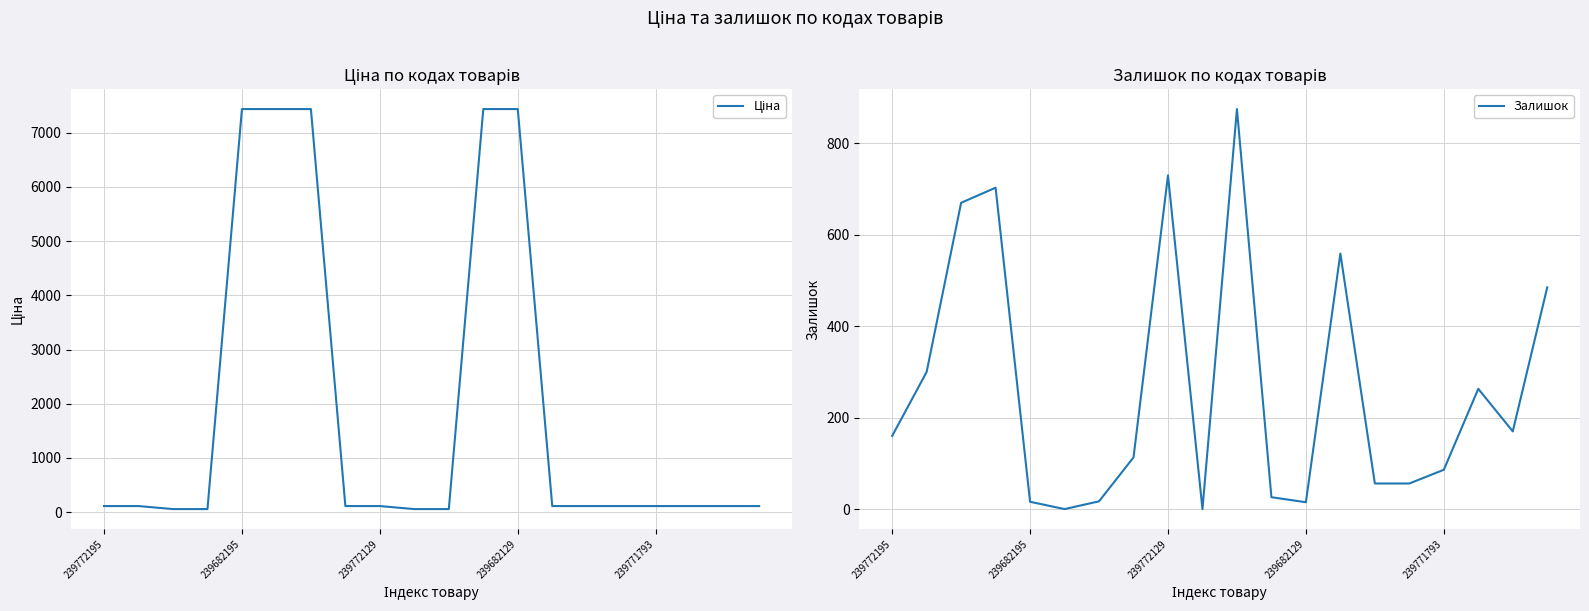

Between 239771793 and 239682195, which is larger?

239682195